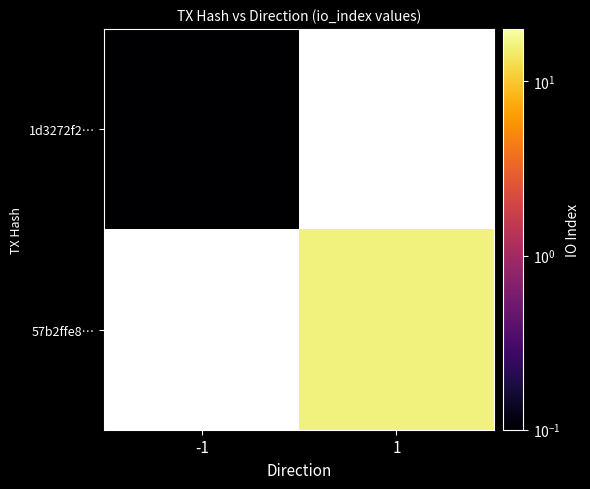

What is the greatest value displayed?

16.0